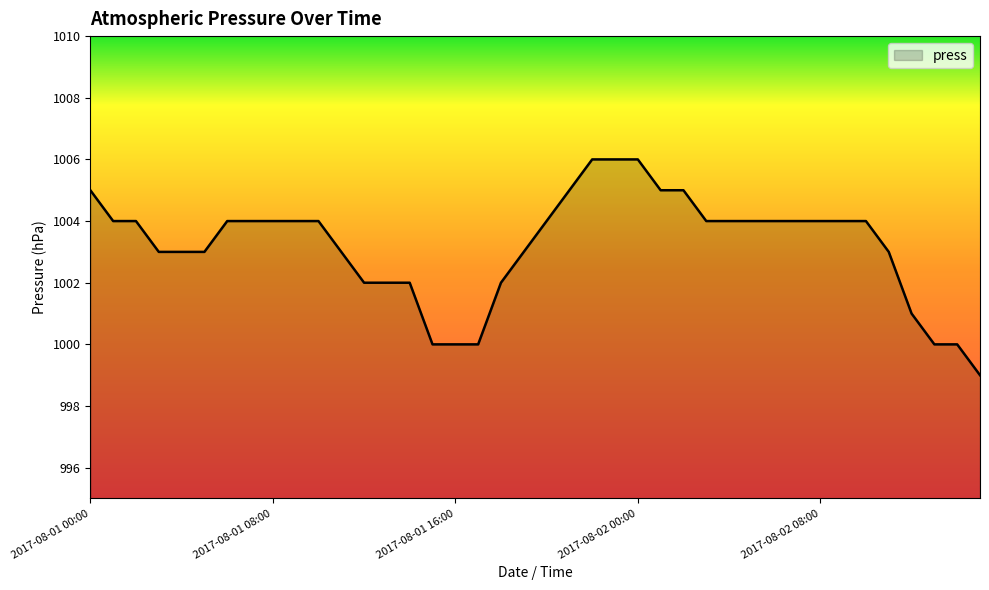

What is the difference between the maximum and minimum values?

7